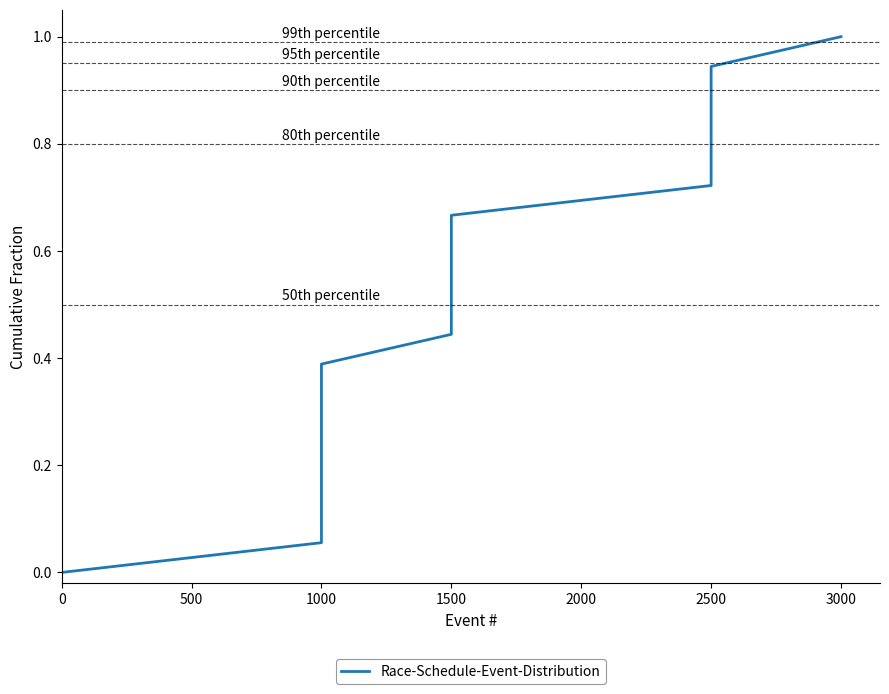

What is the difference between the second highest and second lowest values?

0.9